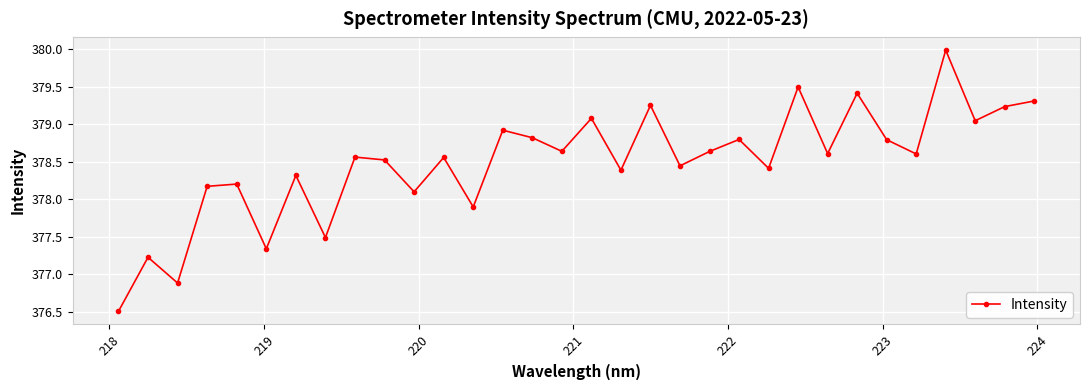

Is this an area chart (filled region under the line)?

No